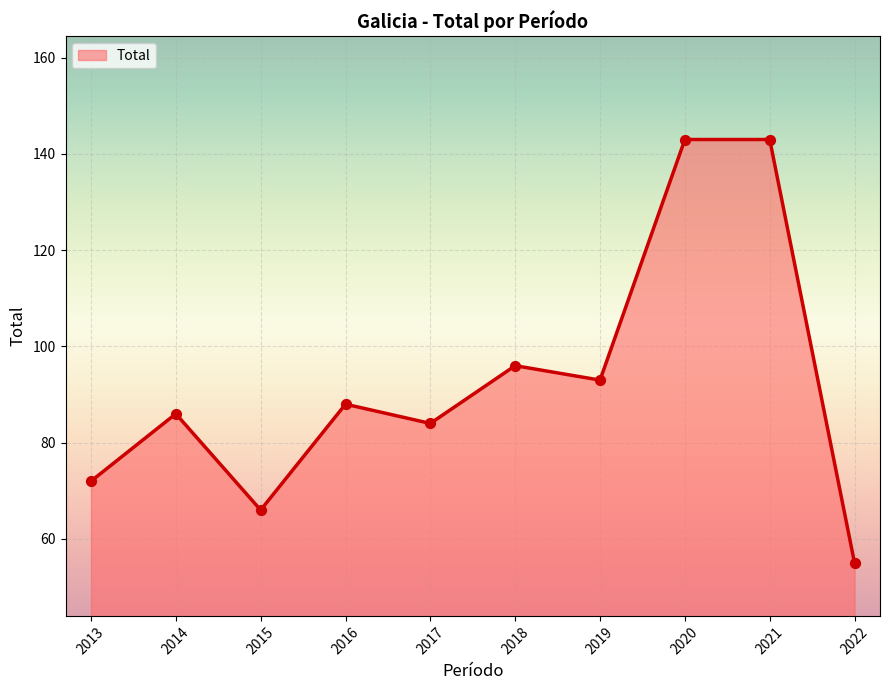

Which has a higher value, 2020 or 2016?

2020